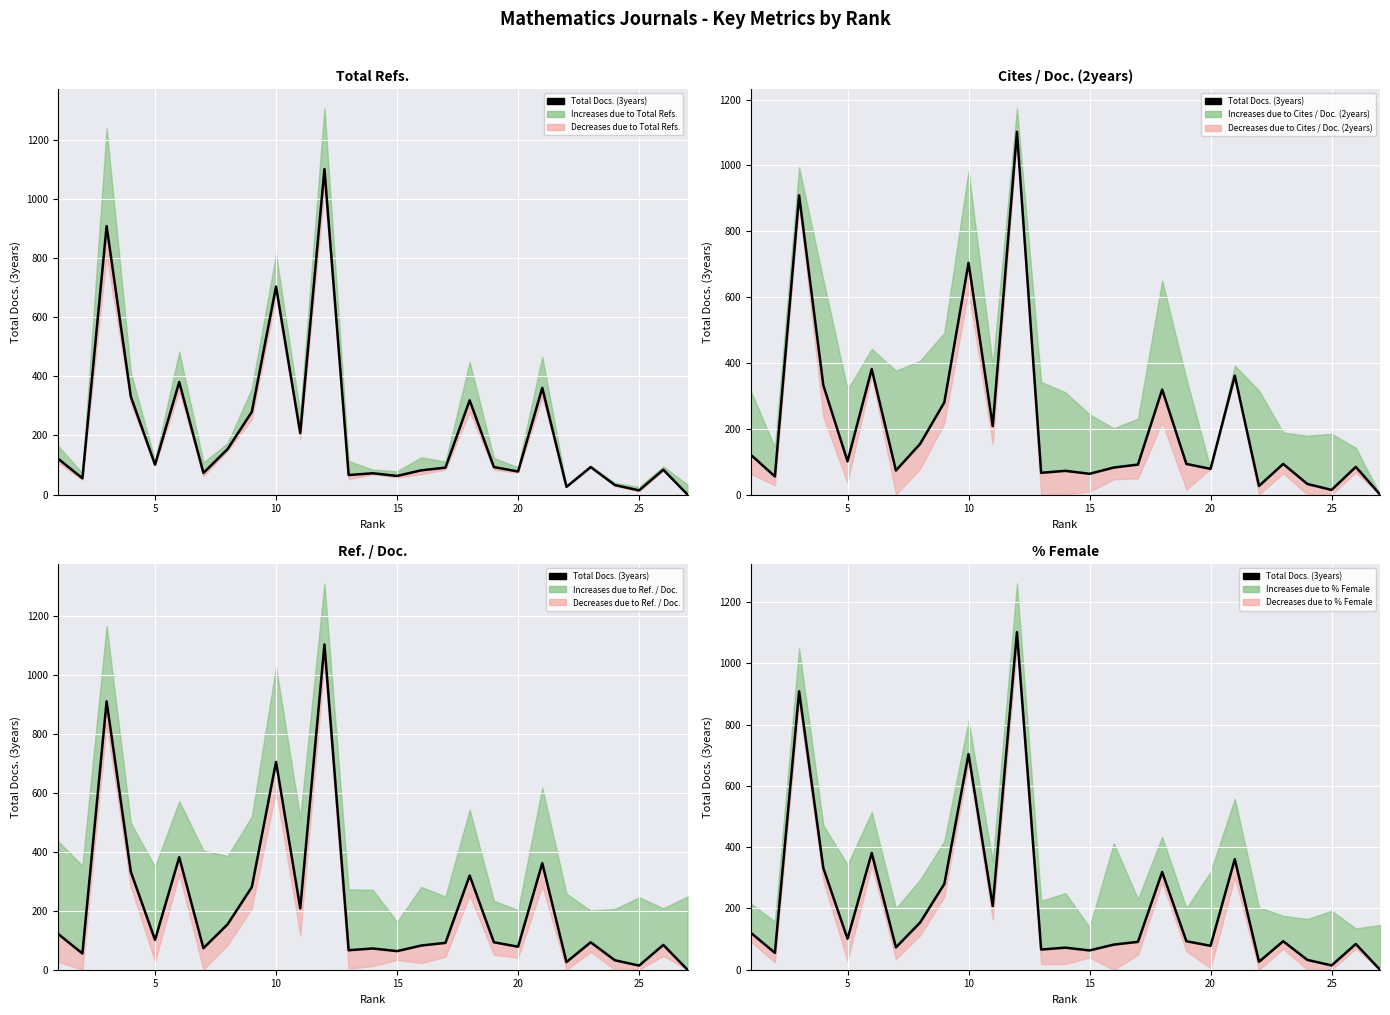

True or false: the data has more than 0 interior local peaks.

True